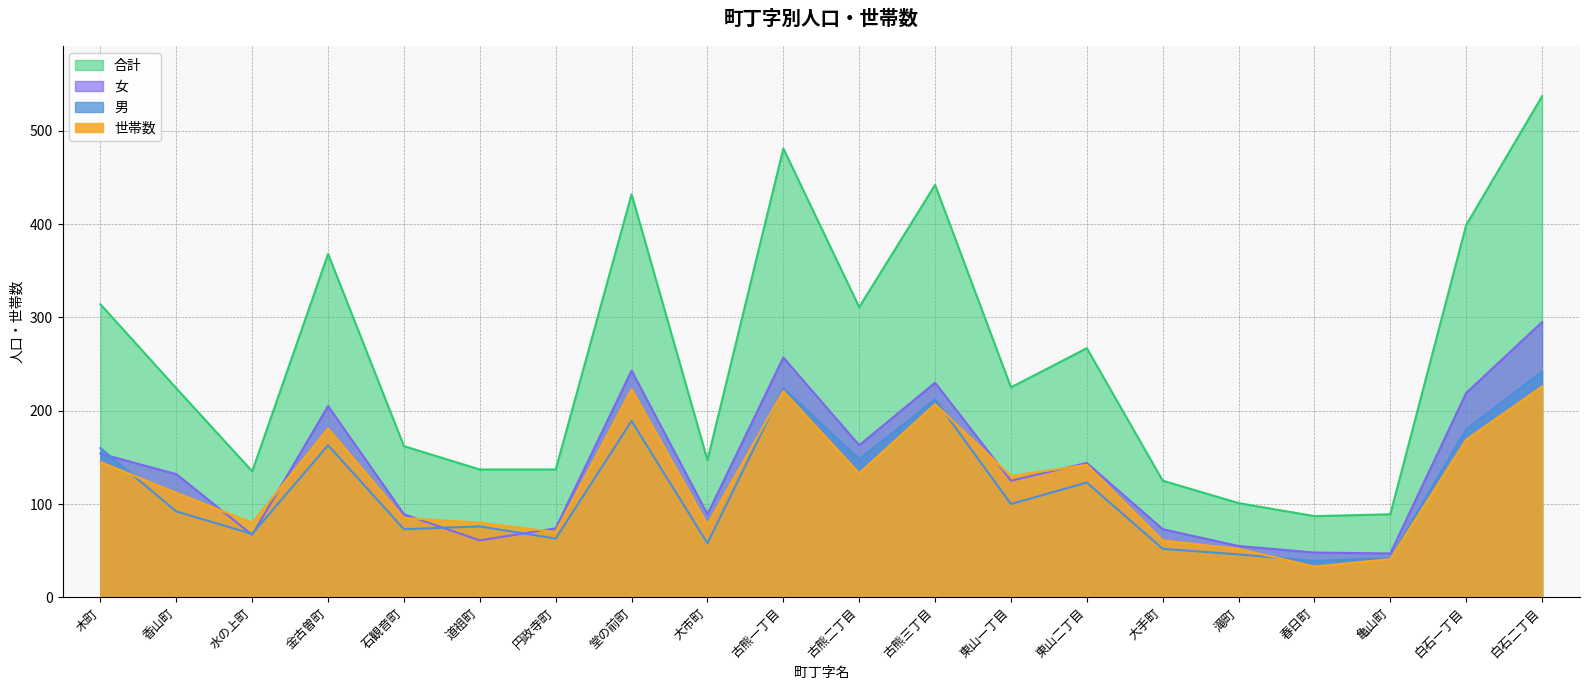

The value of 男 at 白石二丁目 is 242. True or false?

True